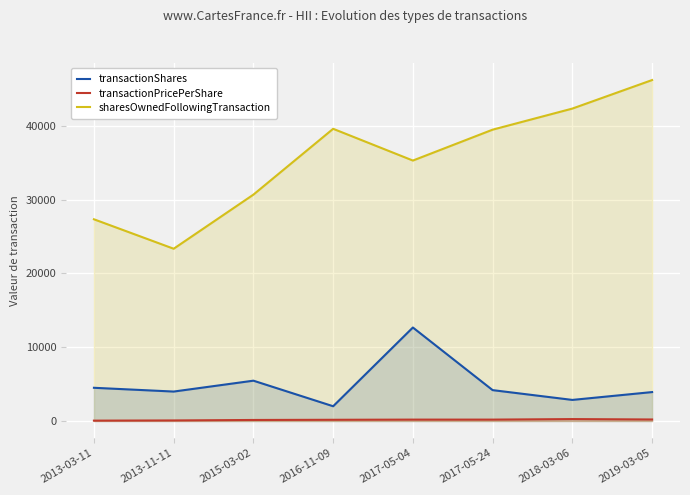

Which series has the widest spread of values?

sharesOwnedFollowingTransaction